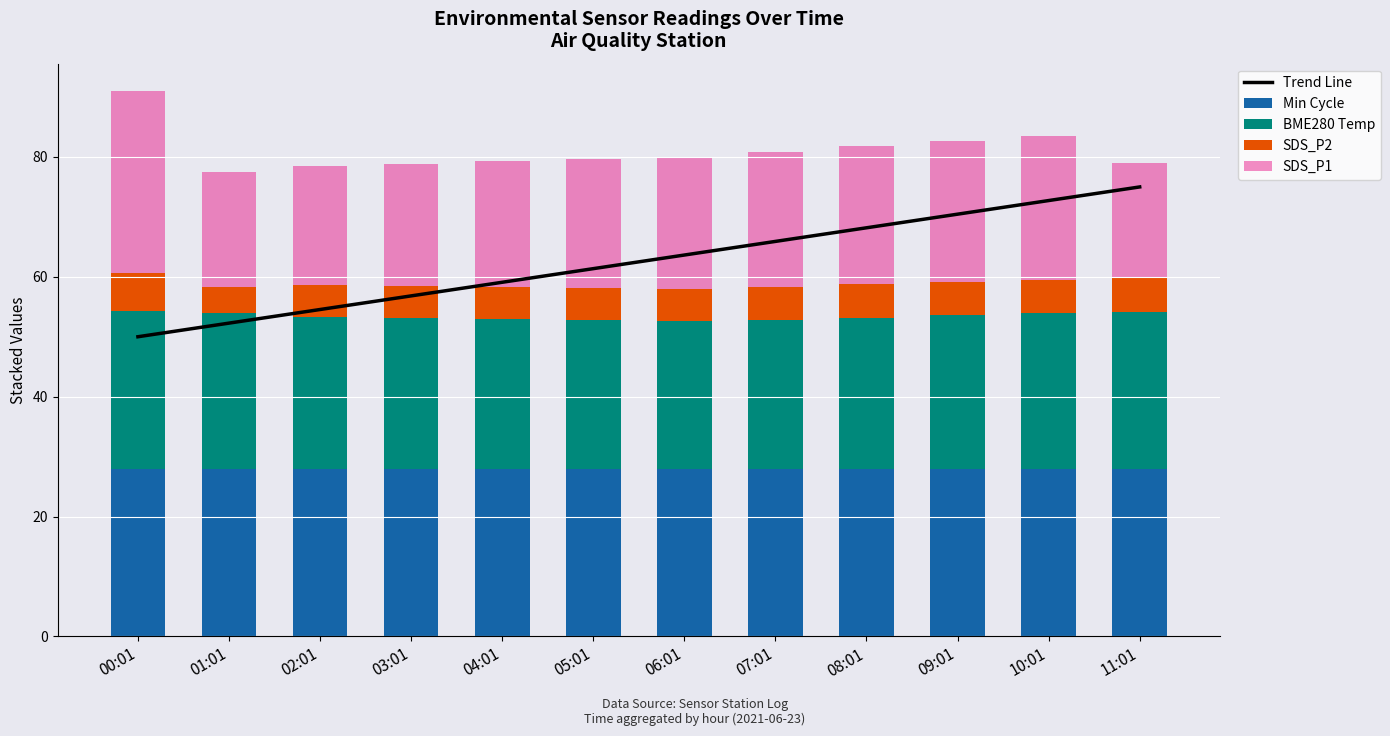

The value of BME280 Temp at 05:01 is 6.4. True or false?

False